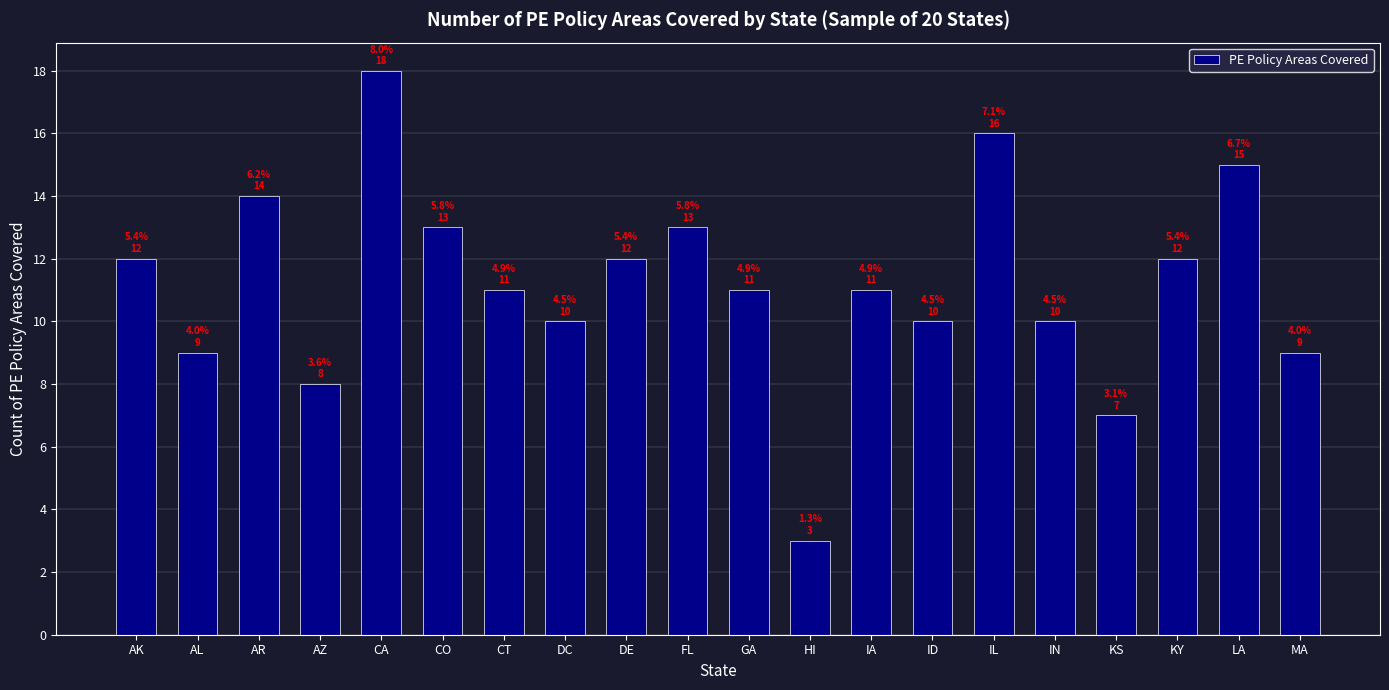

Between KS and IL, which is larger?

IL